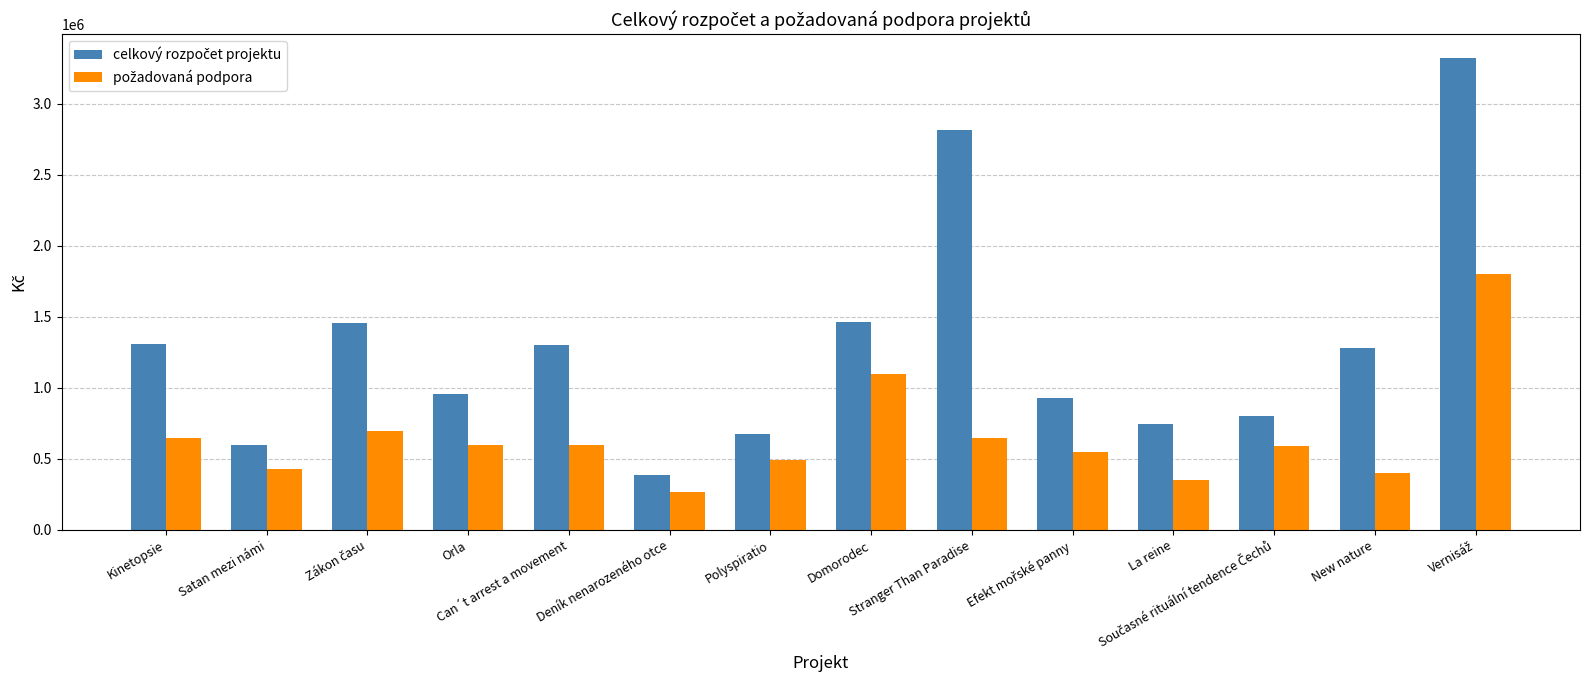

What is the difference between the highest and lowest values at New nature?

883570